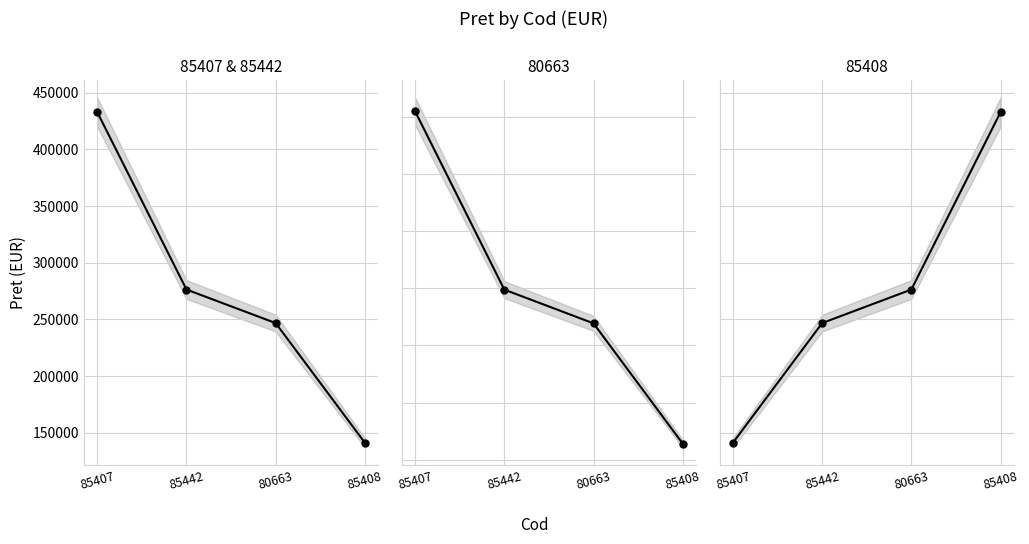

Which label corresponds to the smallest value in the chart?

85407